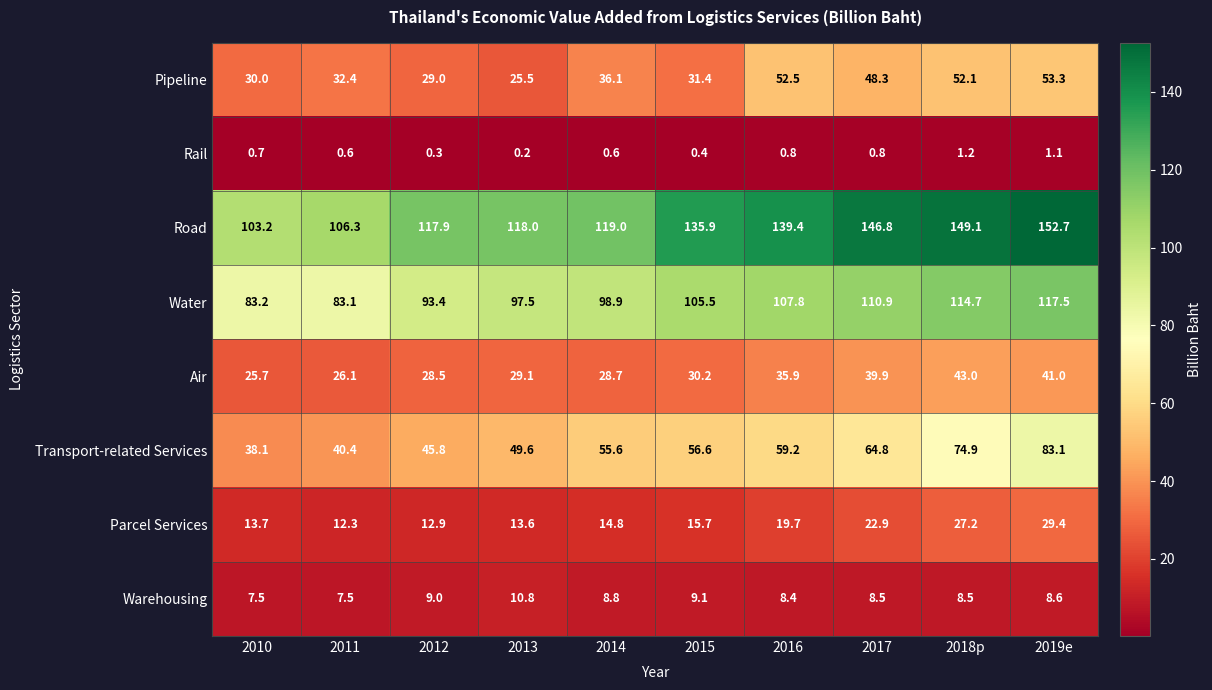

The Transport-related Services series shows 49.4 at 2019e. True or false?

False